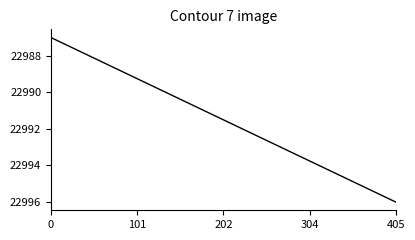

What is the greatest value displayed?

22996